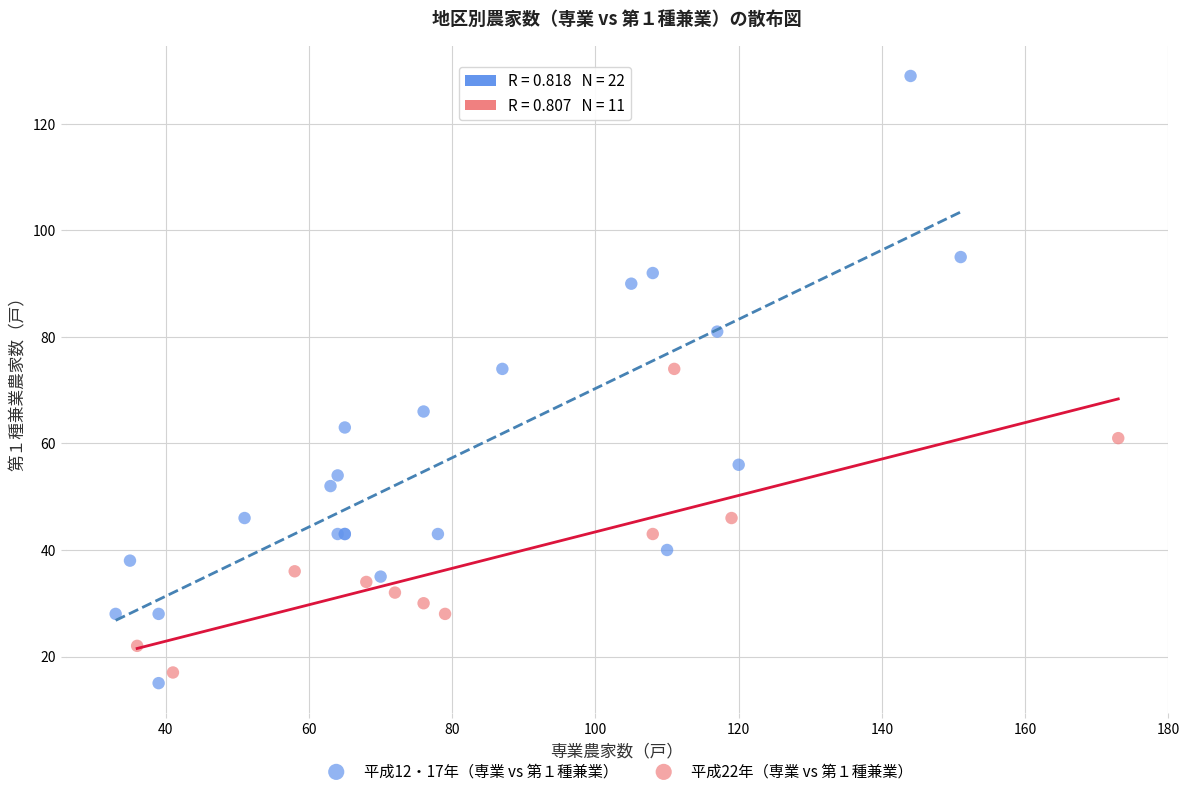

Which series contains the highest Y value?

平成12・17年（専業 vs 第１種兼業）